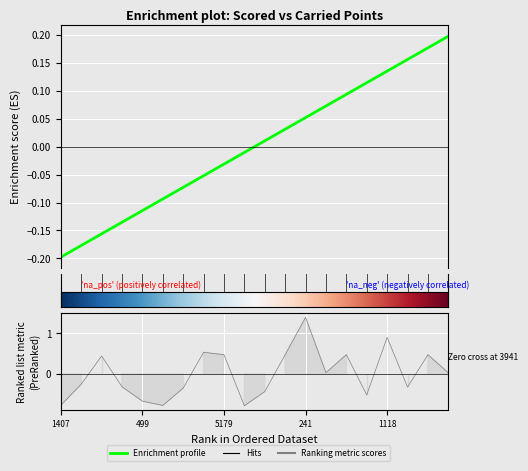

Reading right to left, list all the values displayed in this chart.

0.2	0.2	0.2	0.1	0.1	0.1	0.1	0.1	0.0	0.0	-0.0	-0.0	-0.1	-0.1	-0.1	-0.1	-0.1	-0.2	-0.2	-0.2